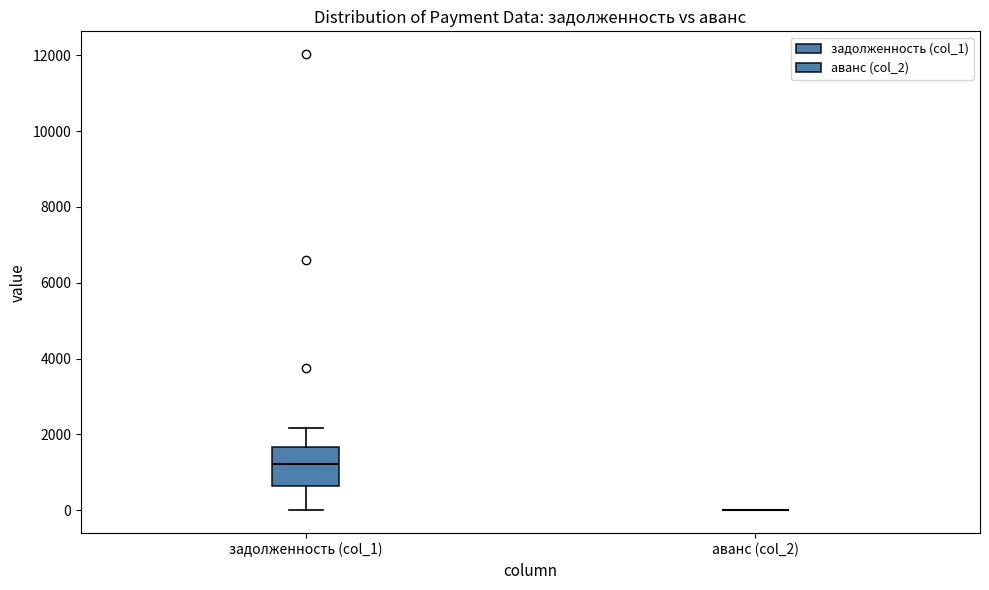

Which box is the tallest, from its lower edge to its upper edge?

задолженность (col_1)